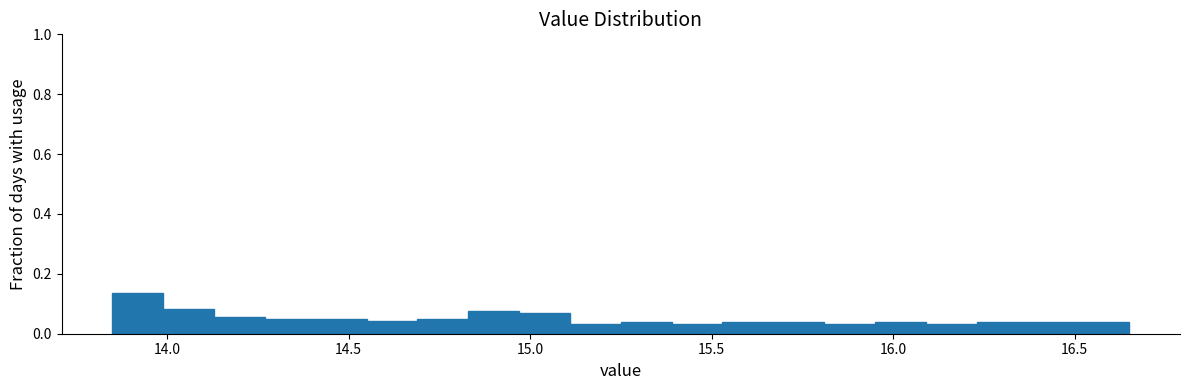

Around what value on the x-axis is the tallest bar? Give the approximate position of its centre, as read against the axis.

13.90